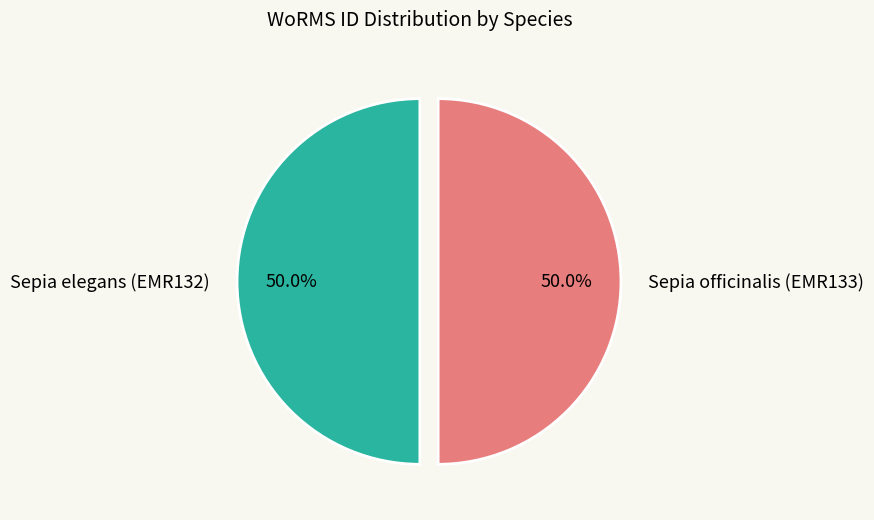

How many slices are in this pie chart?

2